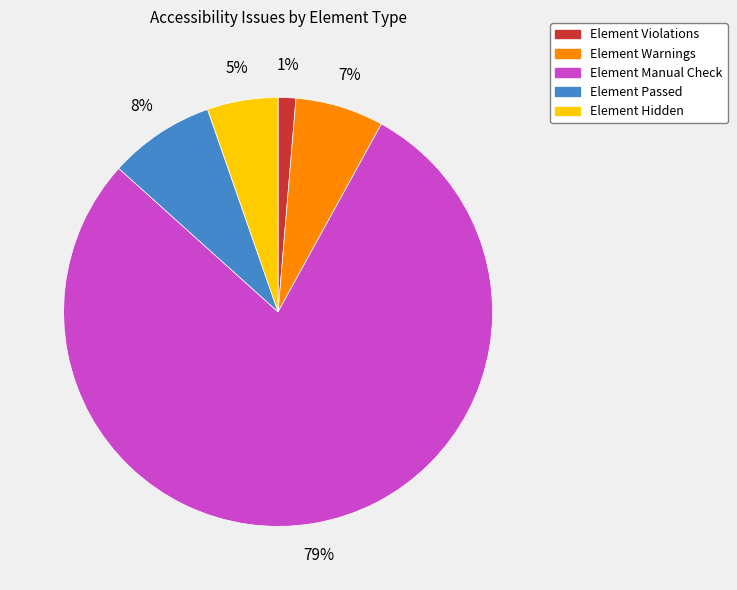

Count the number of slices in the pie.

5